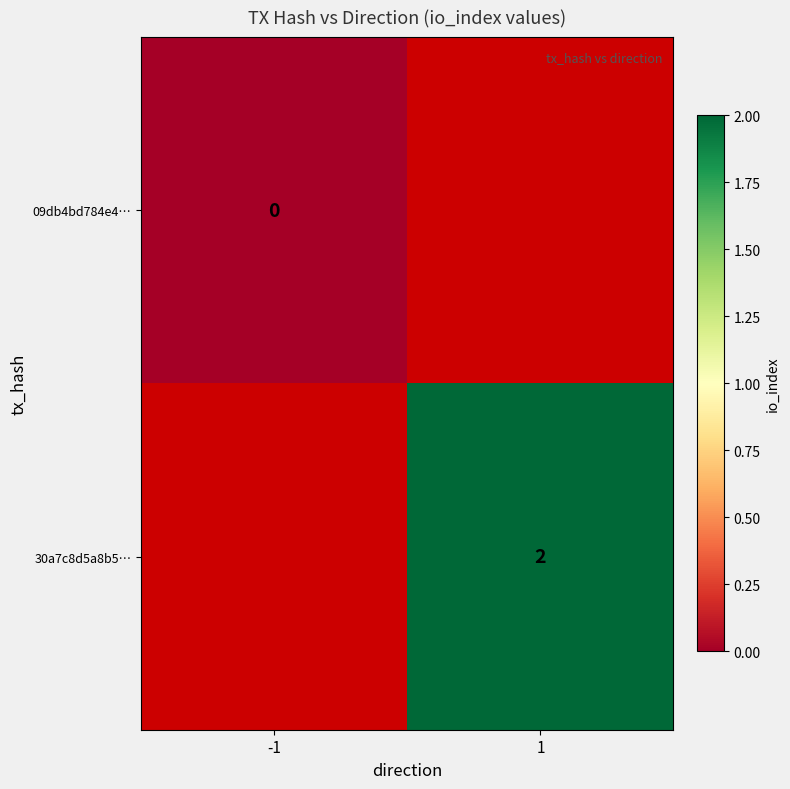

The value of 30a7c8d5a8b5… at 1 is 0.5. True or false?

False